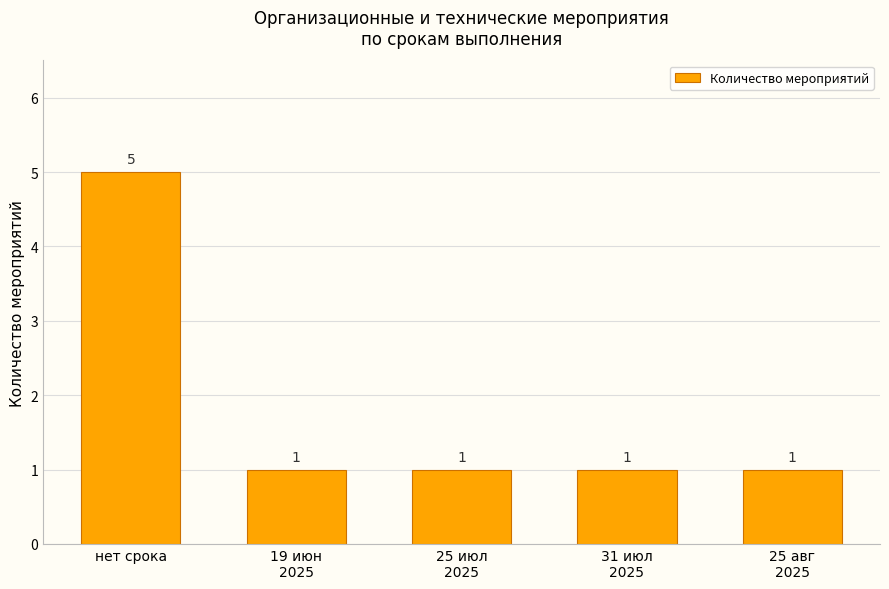

Which has a higher value, нет срока or 25 июл
2025?

нет срока